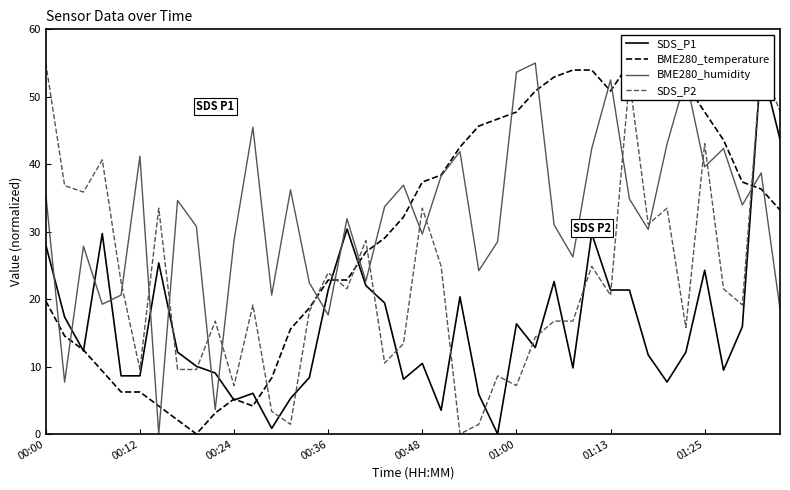

True or false: BME280_humidity has a value of -36.0 at 01:13.

False